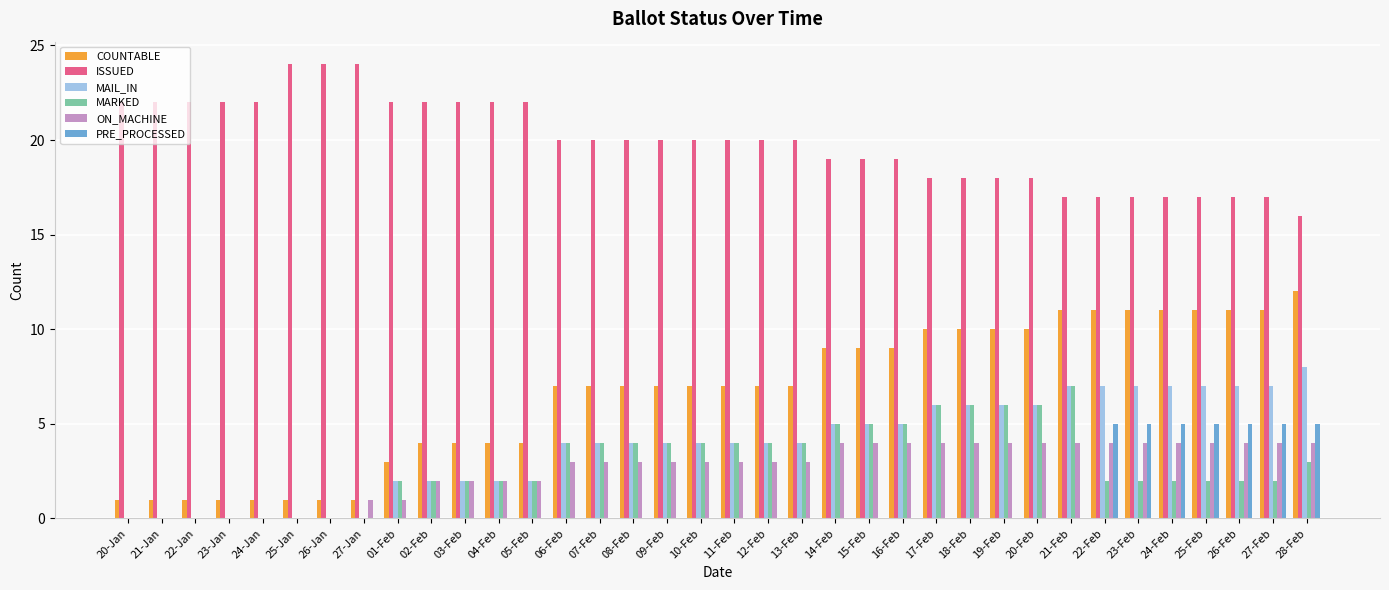

What is the spread (max minus min) of values at 26-Jan?

24